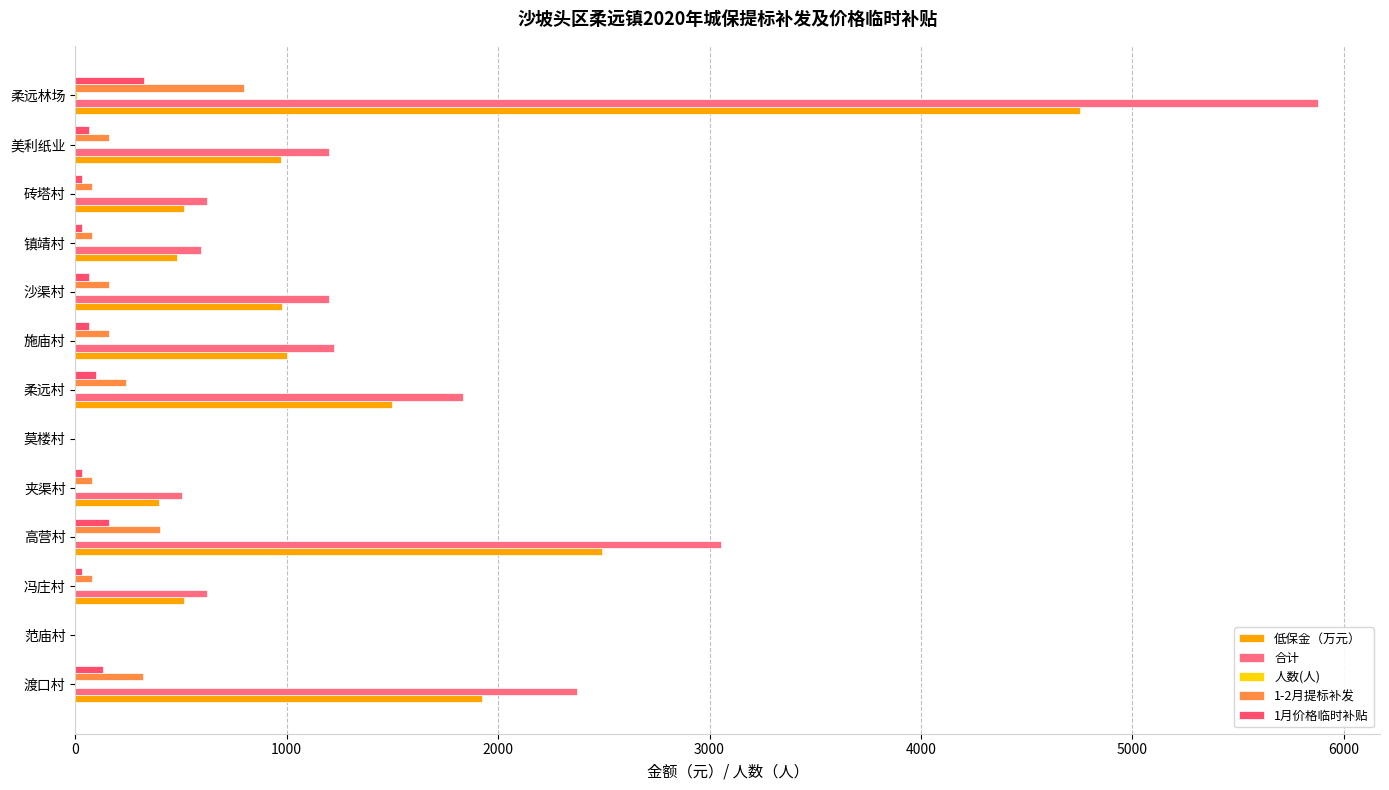

Count the number of data series in this chart.

5